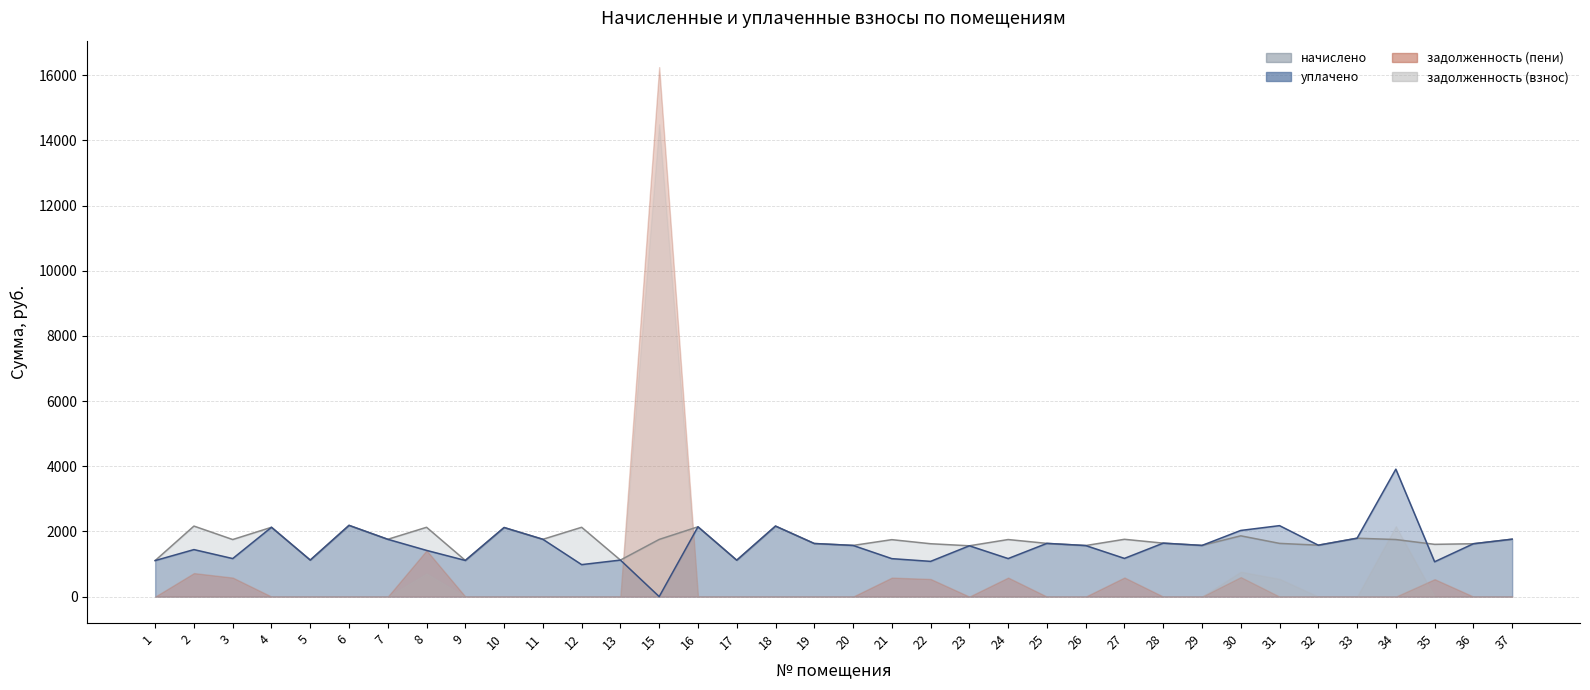

The начислено series shows 485.8 at 3. True or false?

False